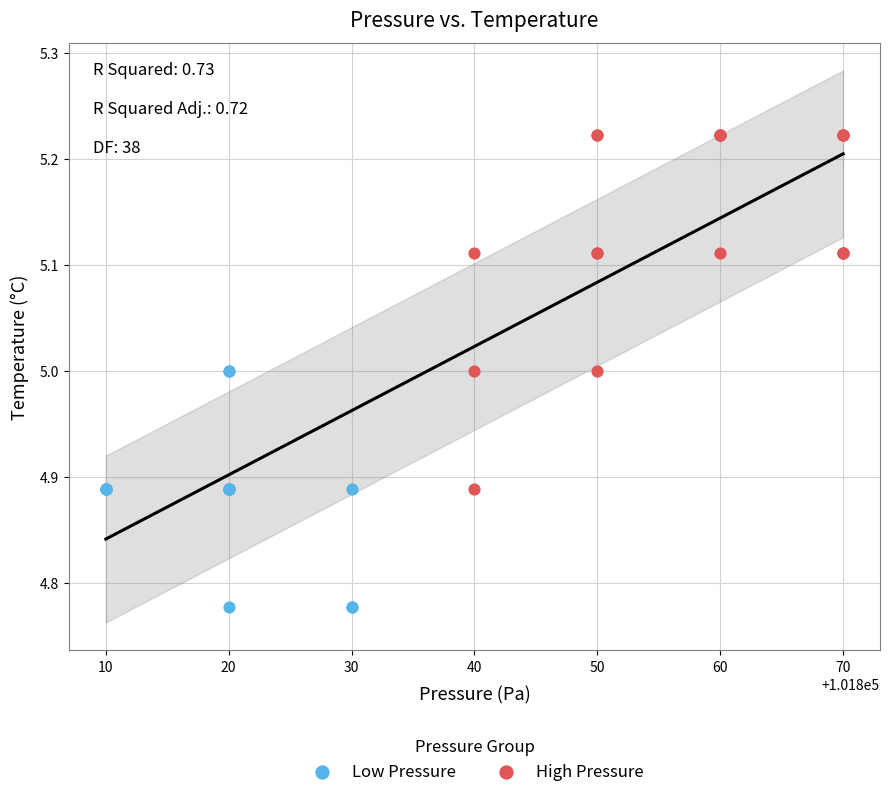

Which series has the largest Y range (max minus min)?

High Pressure